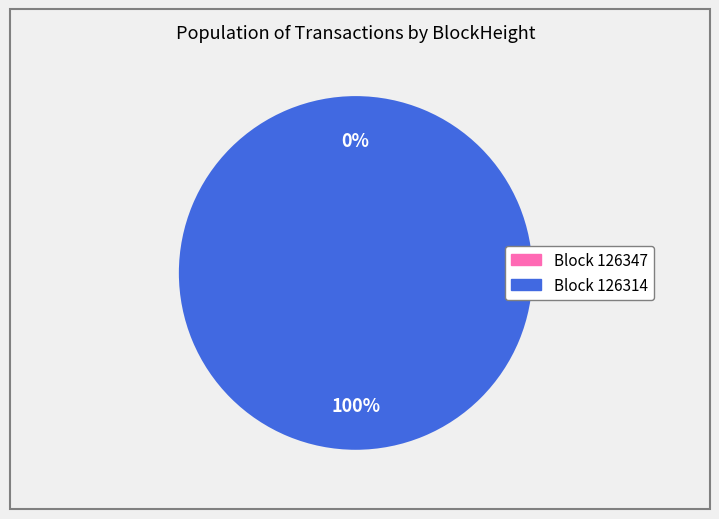

To the nearest percent, what is the difference between the largest and smallest slice percentages?

100%